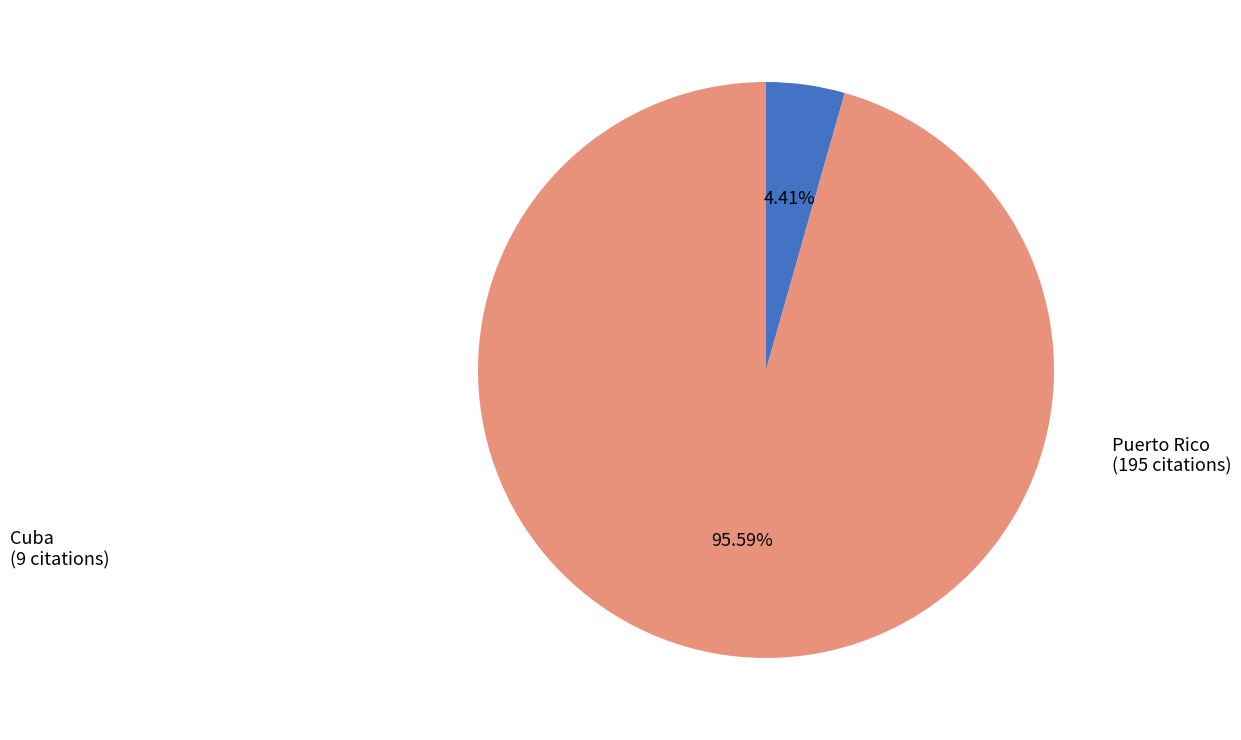

Which category has the biggest portion of the pie?

Puerto Rico